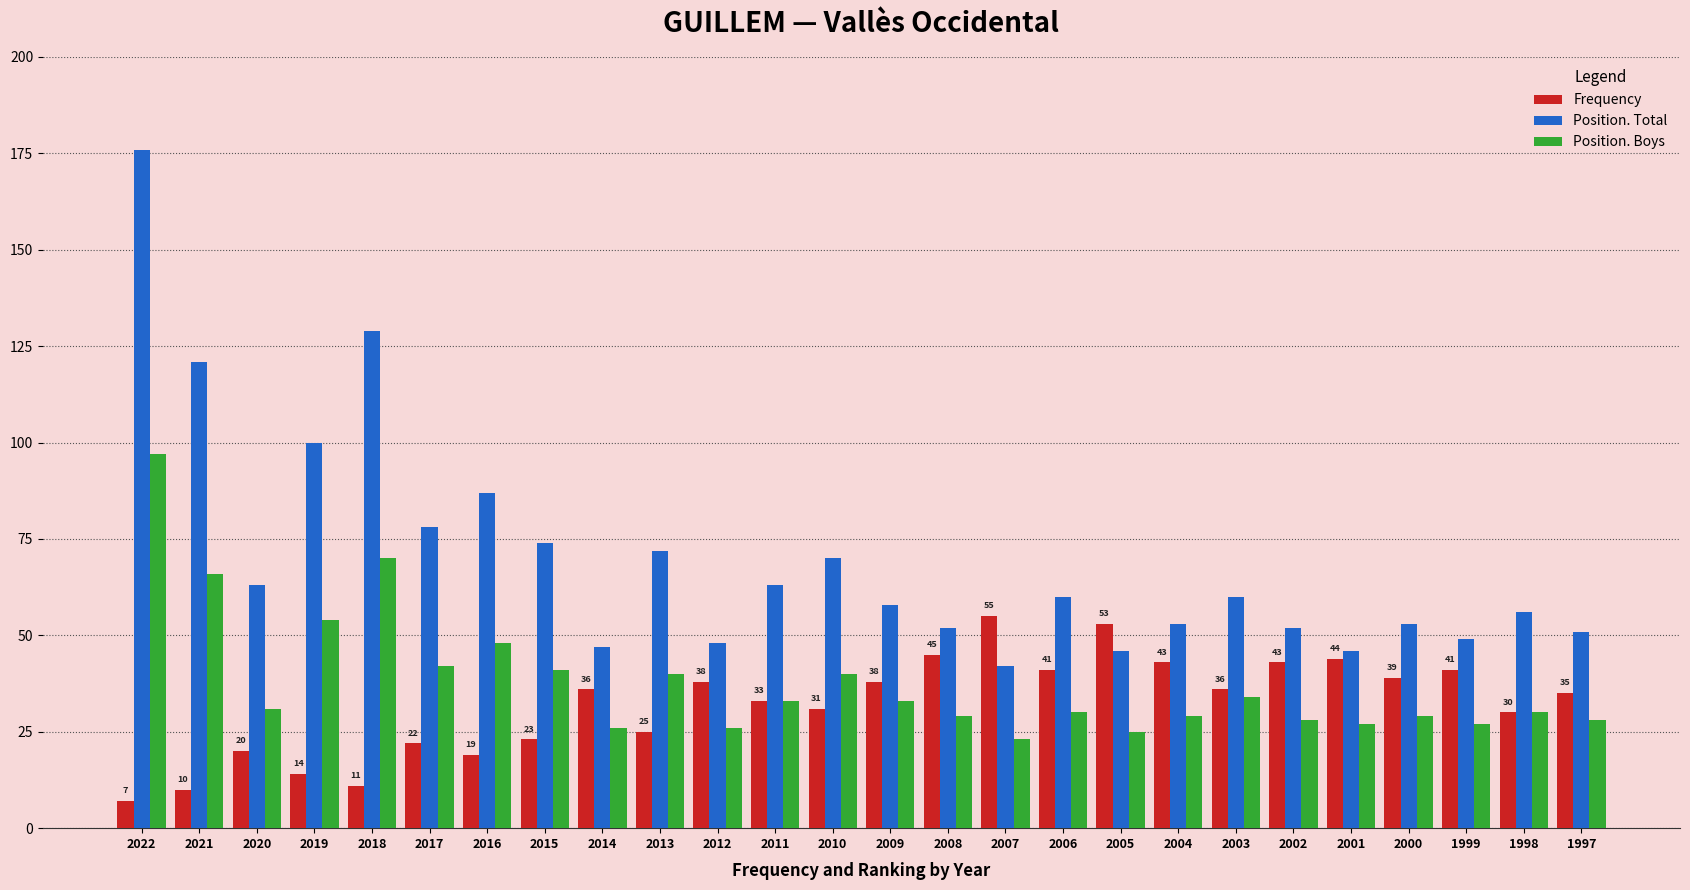

True or false: Position. Total has a value of 46 at 2005.

True